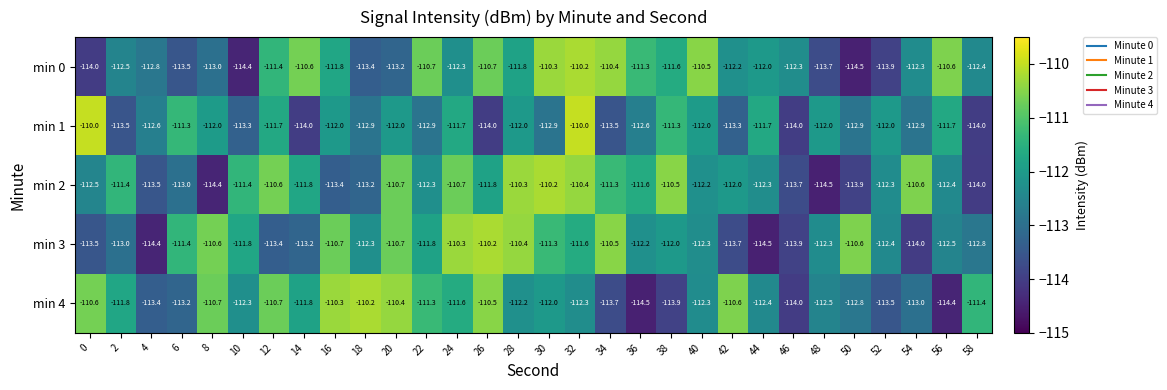

Which series has the largest total across all categories?

min 2